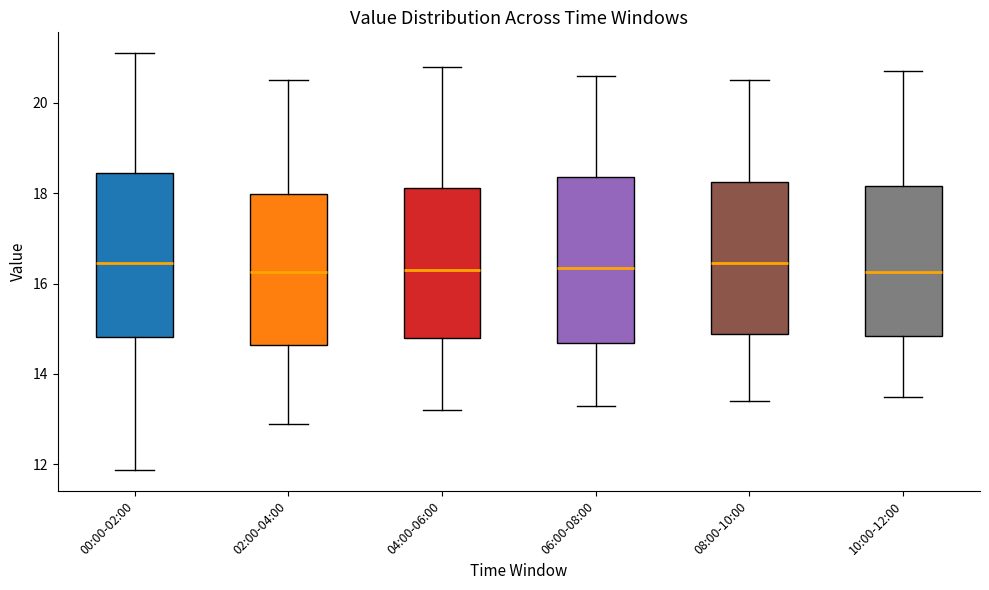

Reading left to right, read every box against the y-axis: the position of its median line, the range the box covers, and the ends of its whiskers. The values are not printed on the chart, so give them approximately, as read against the axis.

00:00-02:00: median 16.4, box 14.8 to 18.4, whiskers 11.8 to 21.2
02:00-04:00: median 16.2, box 14.6 to 18.0, whiskers 13.0 to 20.6
04:00-06:00: median 16.4, box 14.8 to 18.2, whiskers 13.2 to 20.8
06:00-08:00: median 16.4, box 14.6 to 18.4, whiskers 13.4 to 20.6
08:00-10:00: median 16.4, box 14.8 to 18.2, whiskers 13.4 to 20.6
10:00-12:00: median 16.2, box 14.8 to 18.2, whiskers 13.6 to 20.8